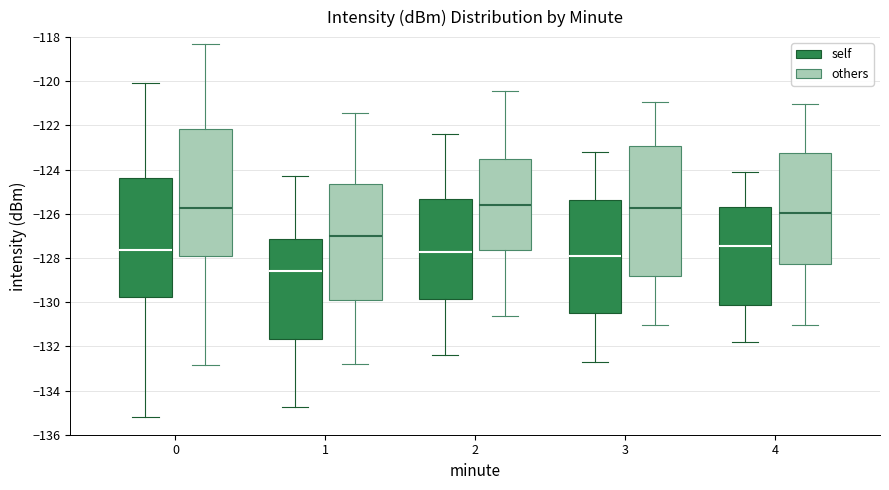

Reading left to right, transcribe this box plot: for each box, give where its median line is, the range the box spans, and where its two whiskers end, as read against the y-axis. The values are not printed on the chart, so give them approximately, as read against the axis.

0 (self): median -127.6, box -129.8 to -124.4, whiskers -135.2 to -120.0
0 (others): median -125.8, box -127.8 to -122.2, whiskers -132.8 to -118.2
1 (self): median -128.6, box -131.6 to -127.2, whiskers -134.8 to -124.2
1 (others): median -127.0, box -129.8 to -124.6, whiskers -132.8 to -121.4
2 (self): median -127.8, box -129.8 to -125.4, whiskers -132.4 to -122.4
2 (others): median -125.6, box -127.6 to -123.6, whiskers -130.6 to -120.4
3 (self): median -127.8, box -130.4 to -125.4, whiskers -132.6 to -123.2
3 (others): median -125.8, box -128.8 to -123.0, whiskers -131.0 to -121.0
4 (self): median -127.4, box -130.2 to -125.6, whiskers -131.8 to -124.0
4 (others): median -126.0, box -128.2 to -123.2, whiskers -131.0 to -121.0